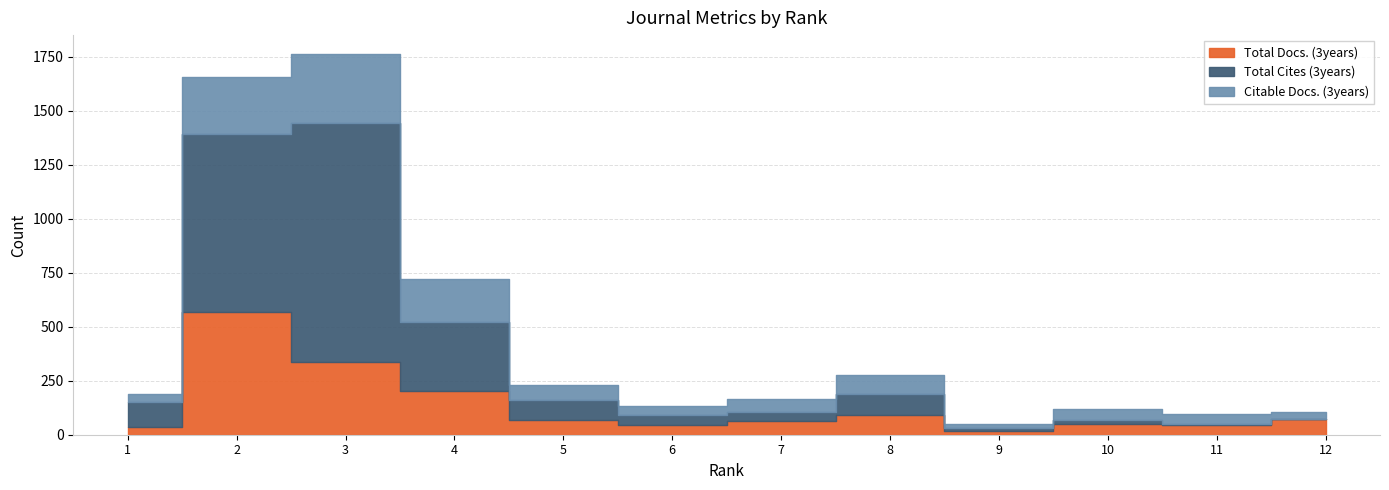

Where is the first local maximum for Citable Docs. (3years)?

3